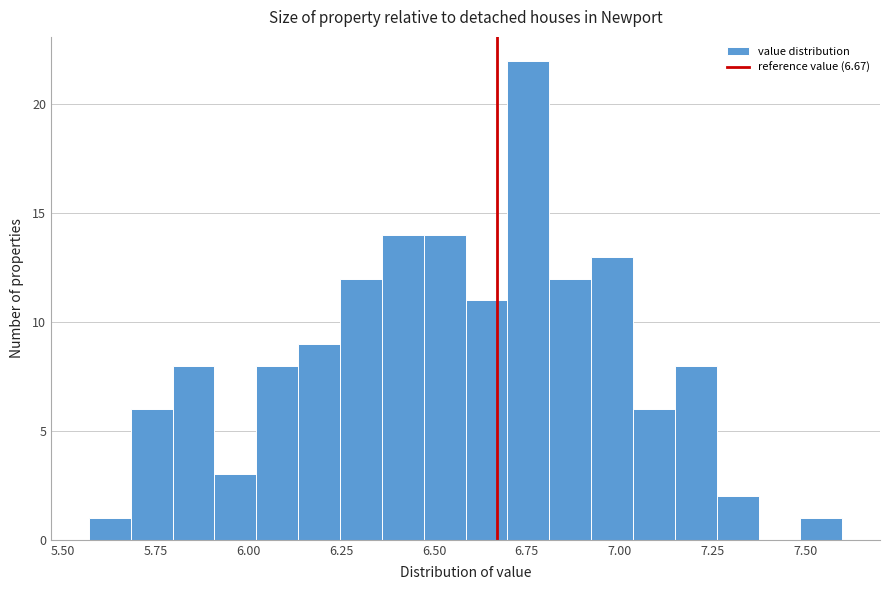

Read against the x-axis, roughly where is the centre of the tallest bar?

6.75